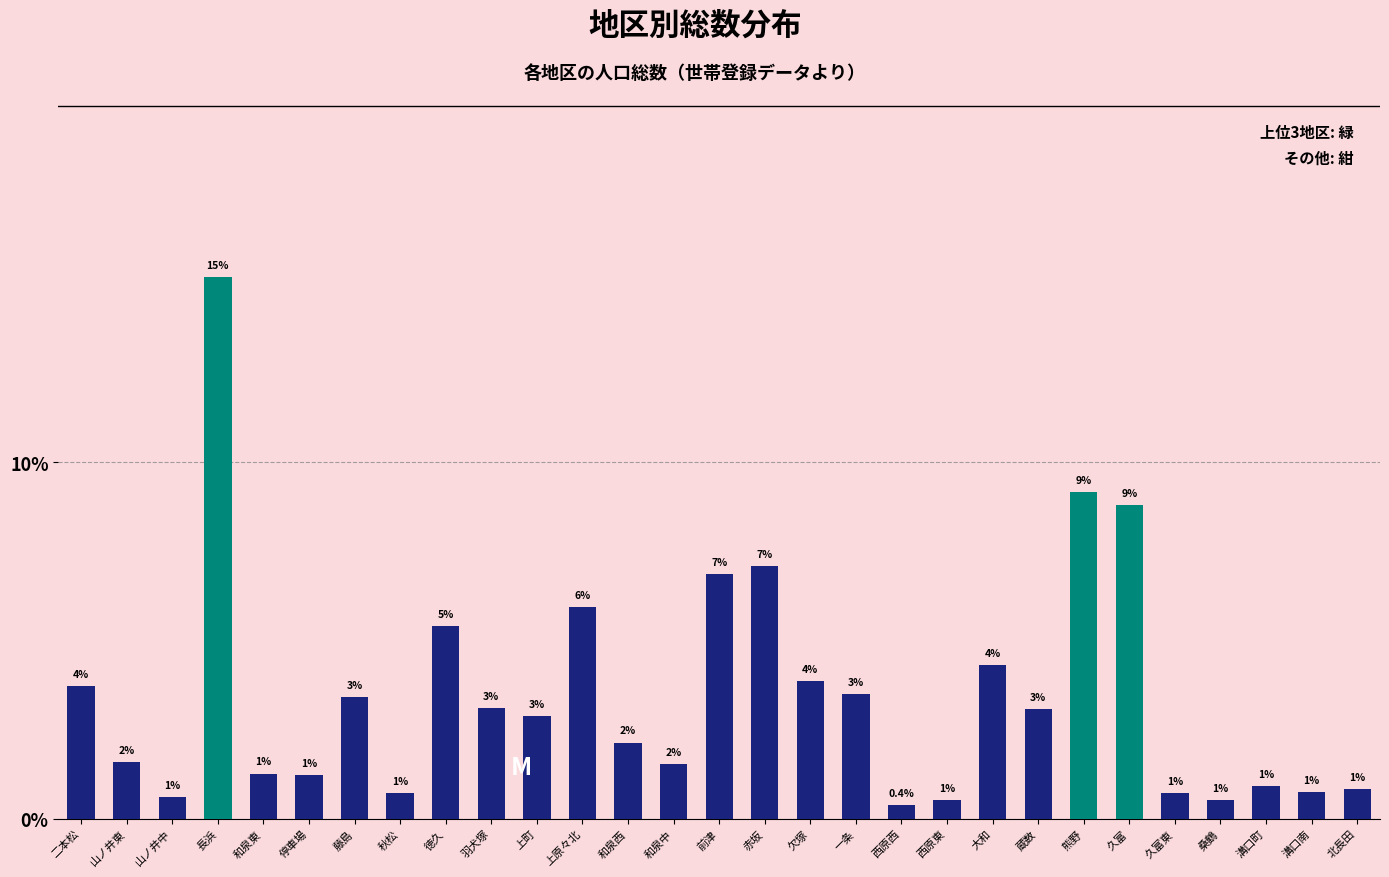

Does the chart contain any negative values?

No